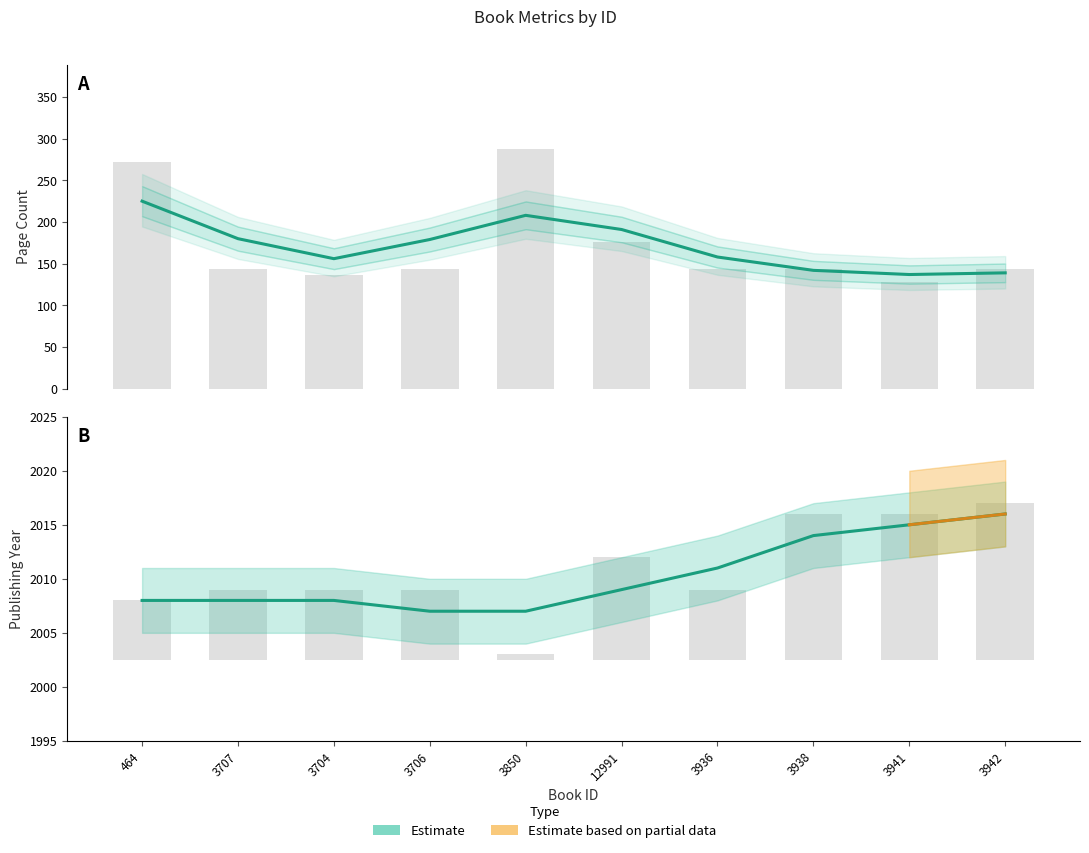

True or false: the data shows 891 at 12991.

False